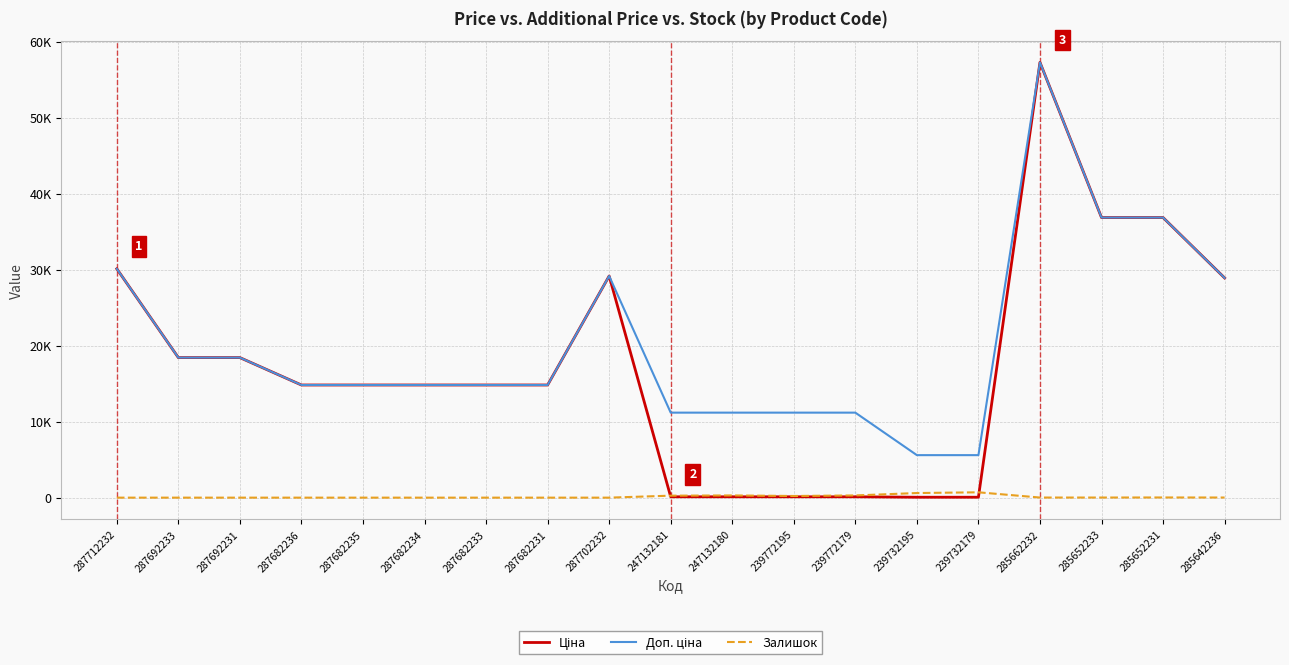

Does the chart display data point markers on the line(s)?

No